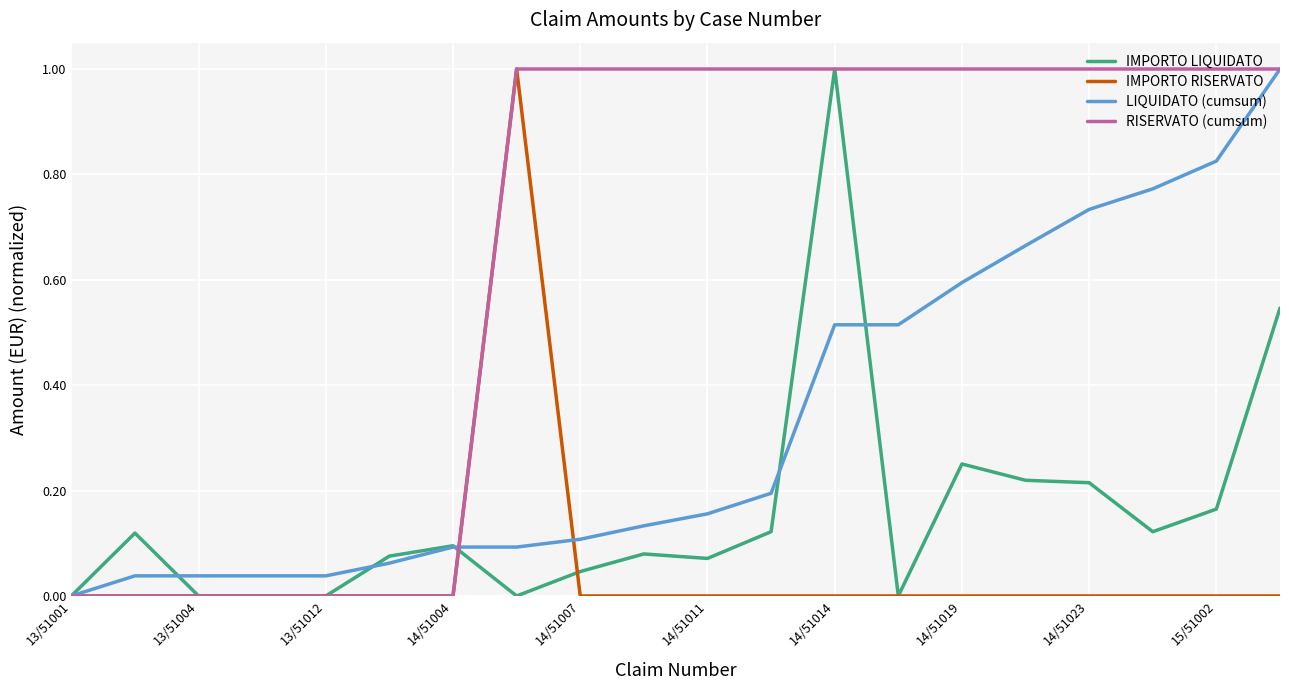

Which series has the largest total across all categories?

RISERVATO (cumsum)